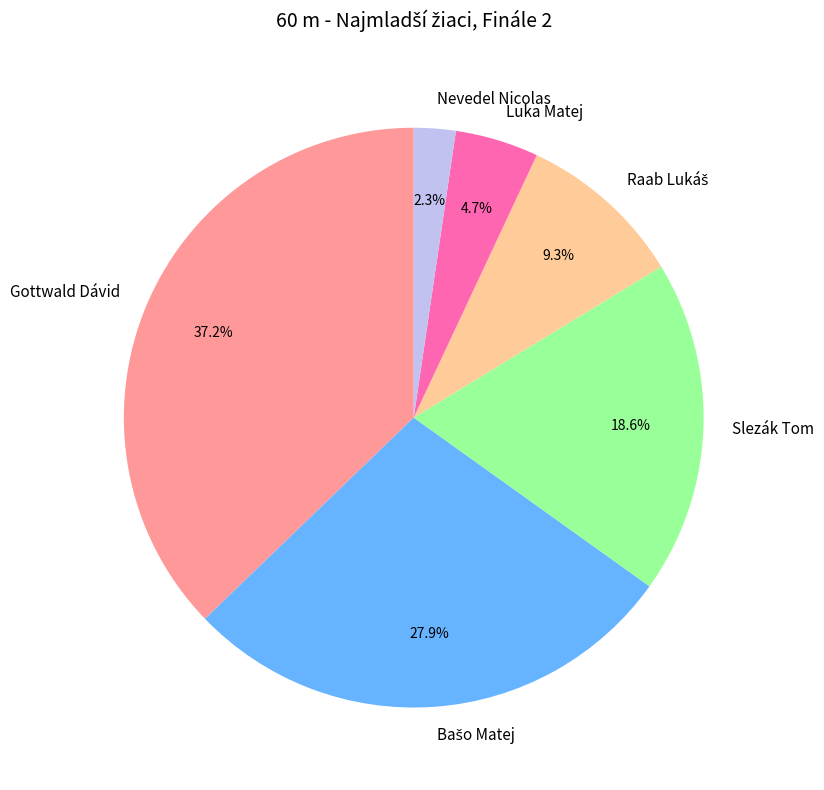

What is the largest slice in the pie chart?

Gottwald Dávid